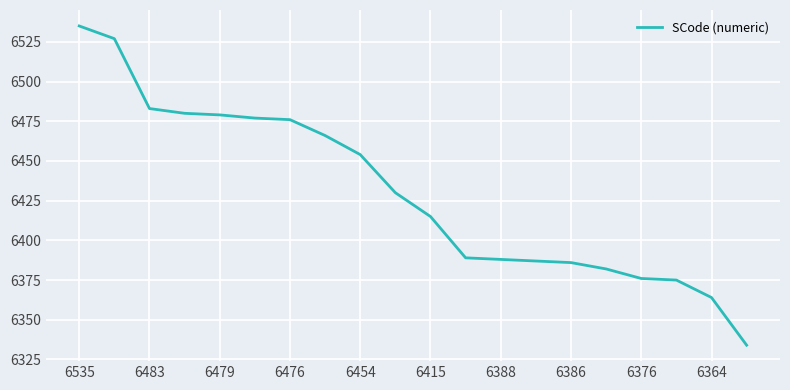

What is the smallest value displayed?

6334